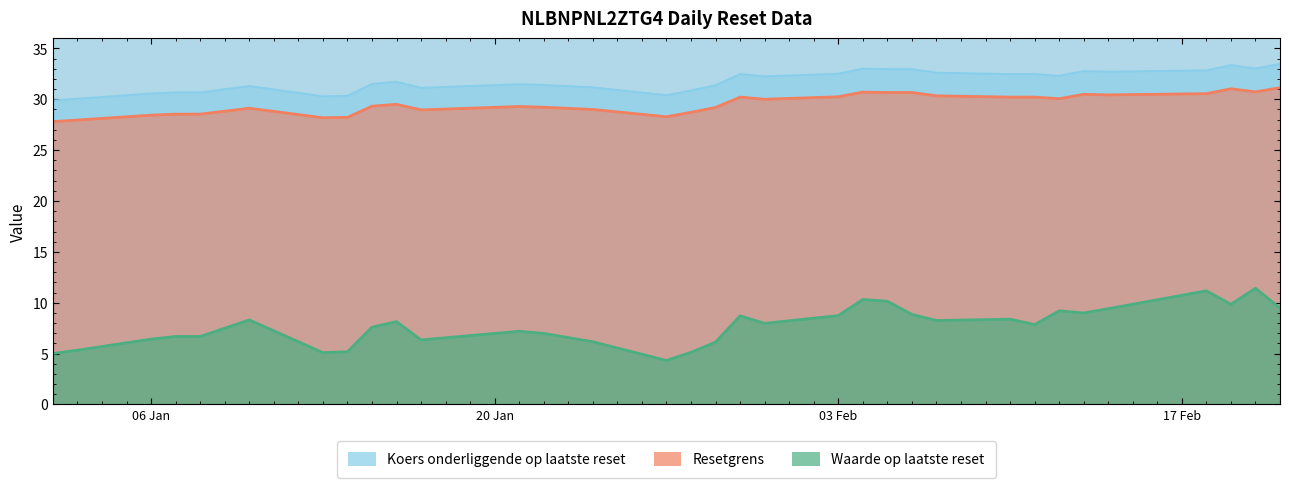

Between 2025-01-28 and 2025-01-14, which is larger?

2025-01-14